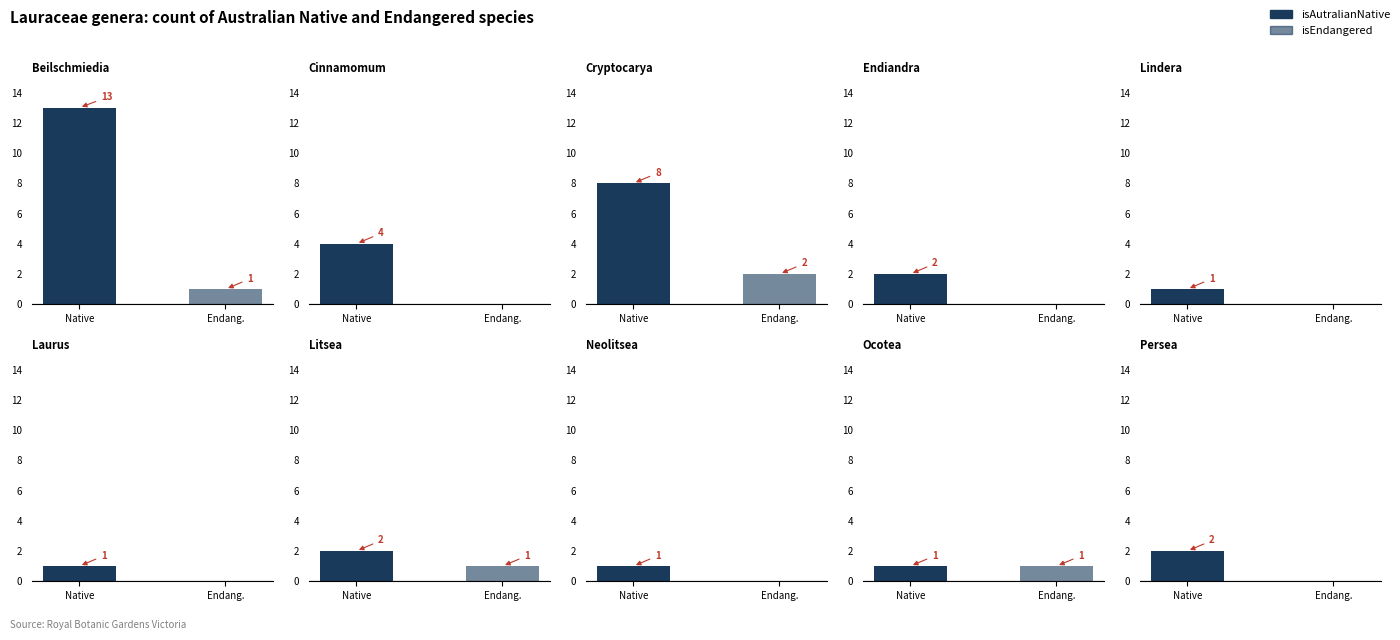

How many values in the isEndangered series exceed 0?

4